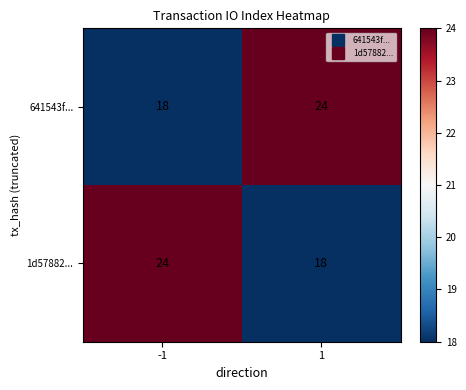

What is the smallest value displayed?

18